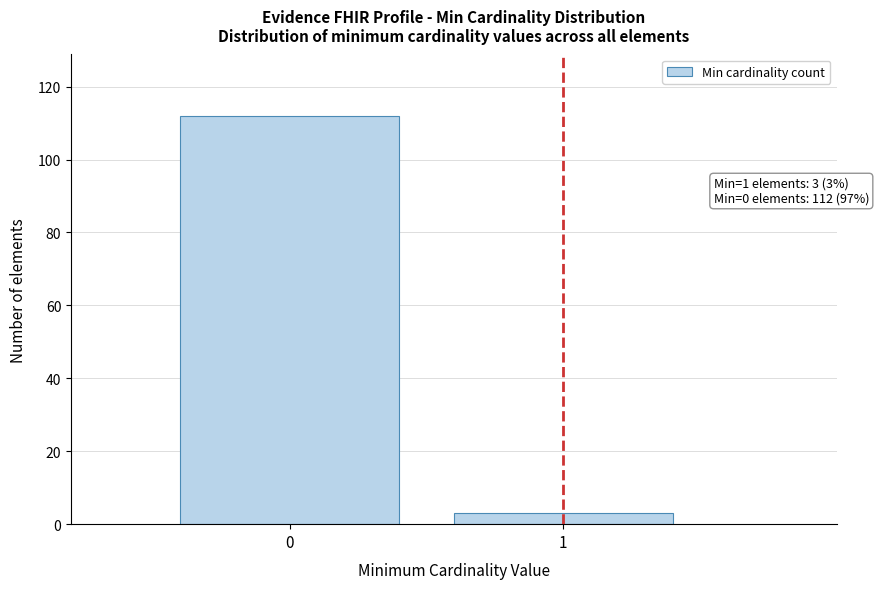

Reading left to right, what are all the values shown in this chart?

0=112	1=3